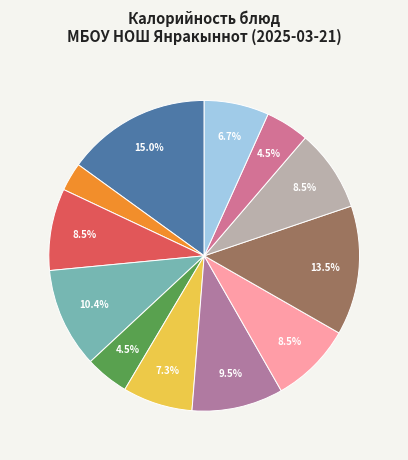

Which slice is the largest?

Каша рисовая вязкая